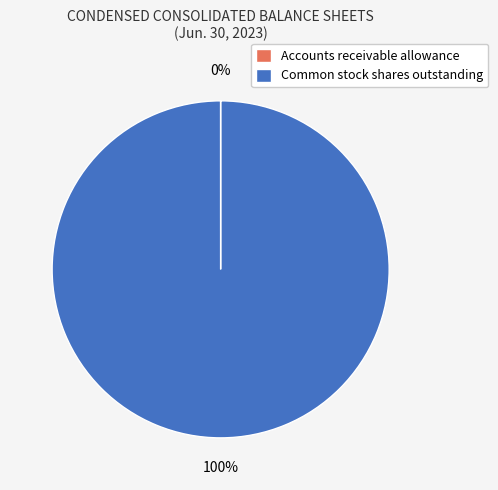

True or false: Common stock shares outstanding accounts for 89% of the total.

False